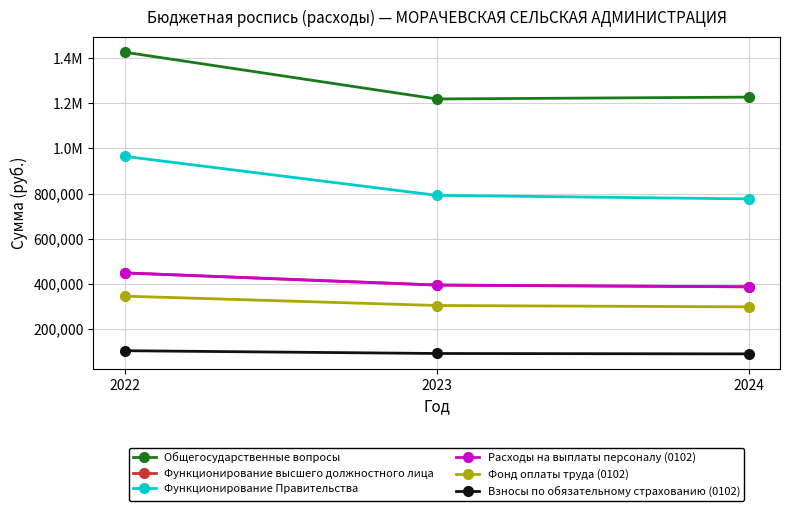

Which series has the widest spread of values?

Общегосударственные вопросы